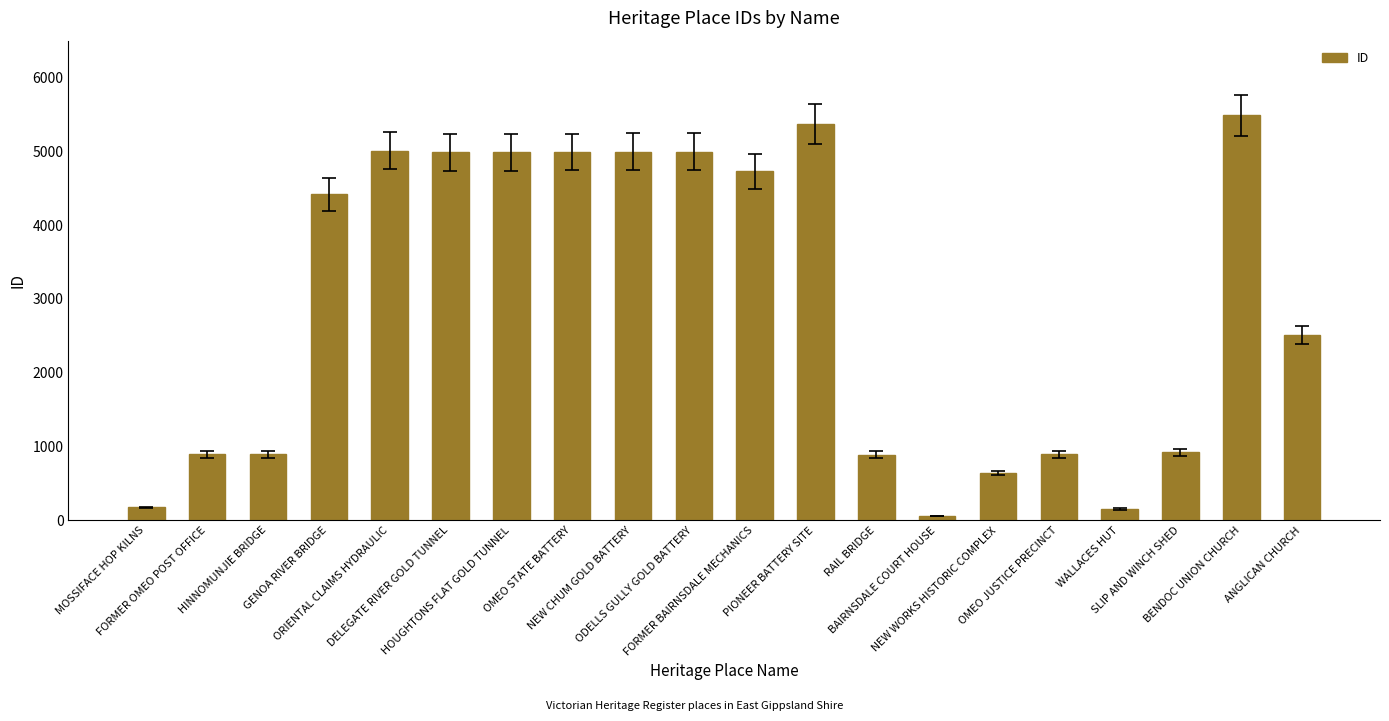

What is the greatest value displayed?

5488